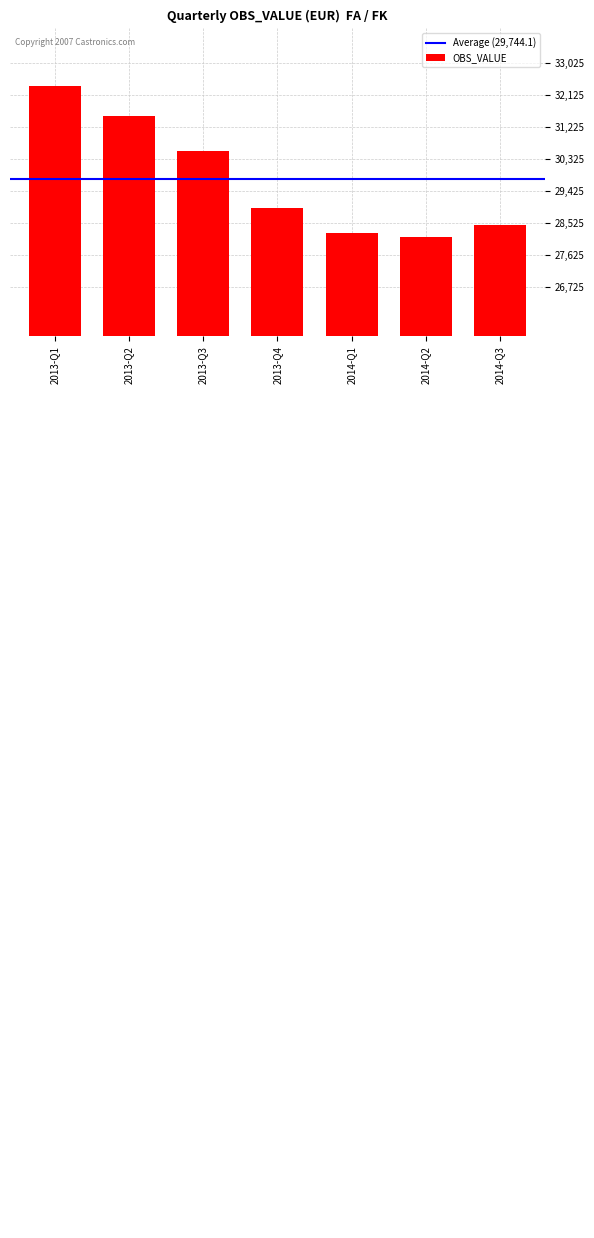

Where is the data nearest to the value 30254?

2013-Q3